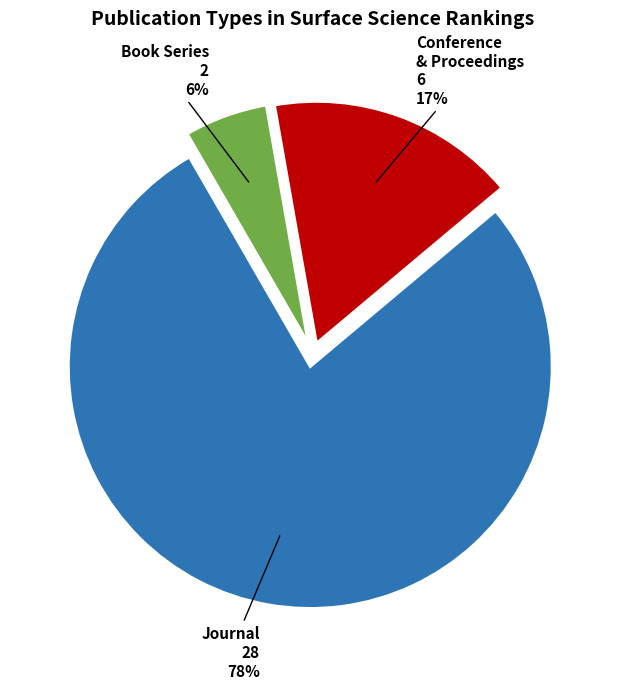

Is there a majority slice in this chart?

Yes